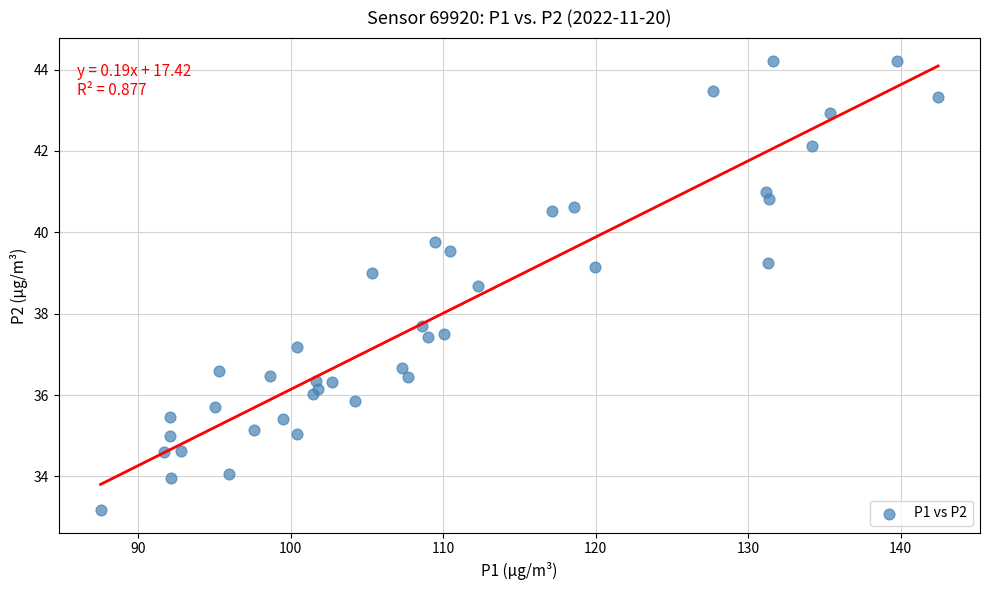

What Y value in the scatter plot is closest to 38?

37.7